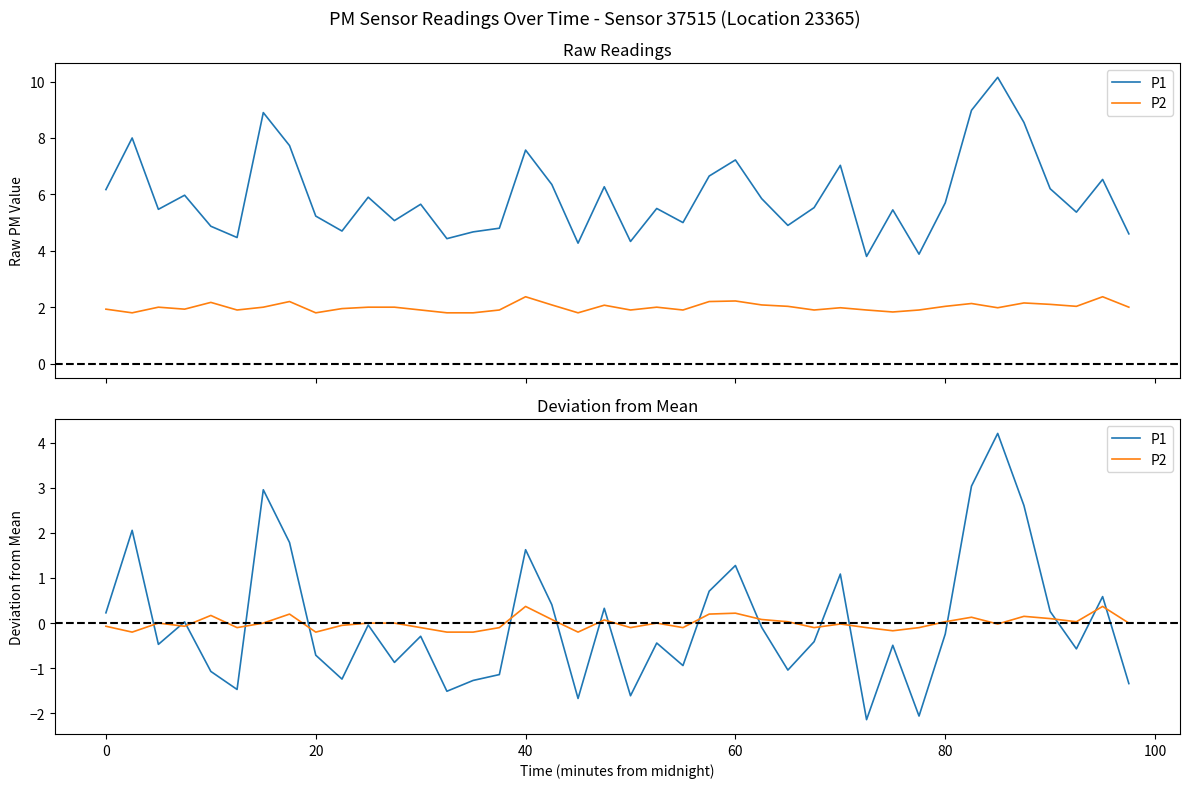

The value of P1 at 12 is -0.5. True or false?

False